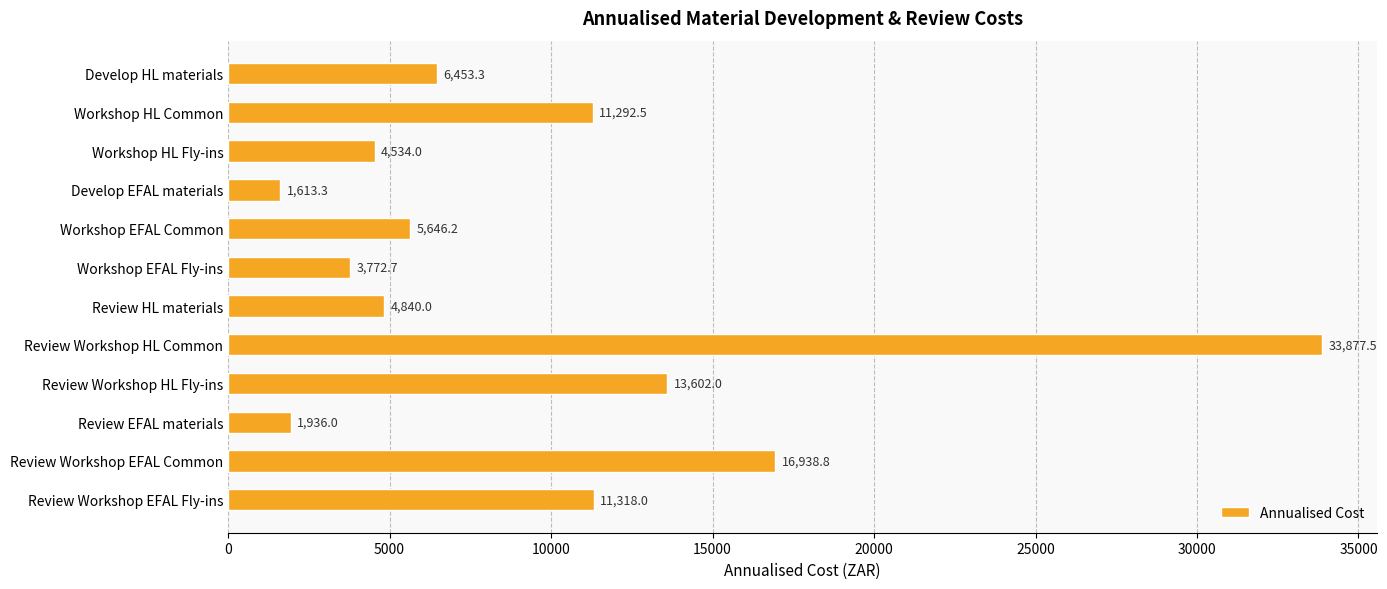

Approximately how many times larger is the value at Workshop EFAL Common compared to Workshop HL Common?

0.5